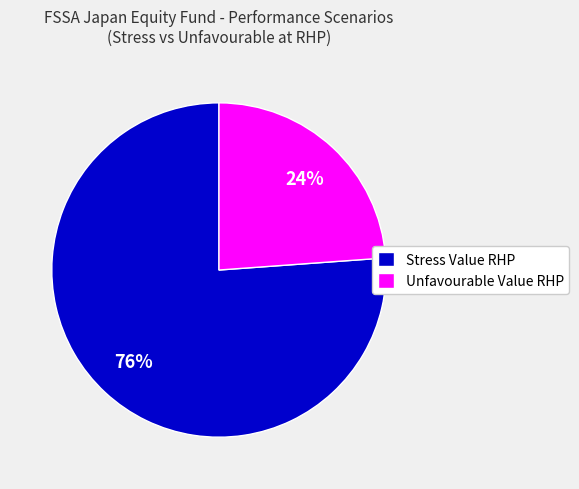

Which slice is the largest?

Stress Value RHP